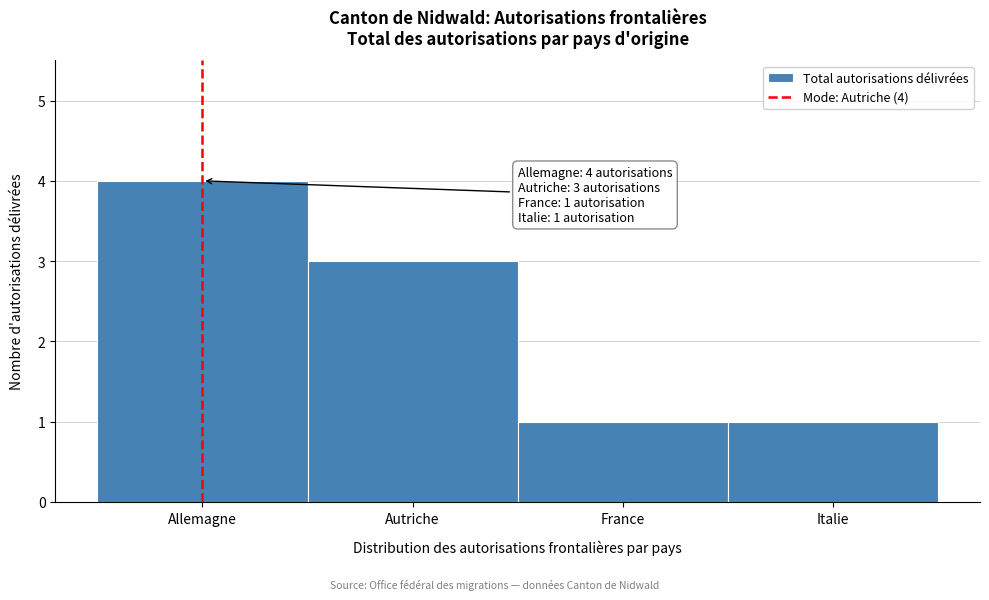

Reading left to right, list all the values displayed in this chart.

4	3	1	1